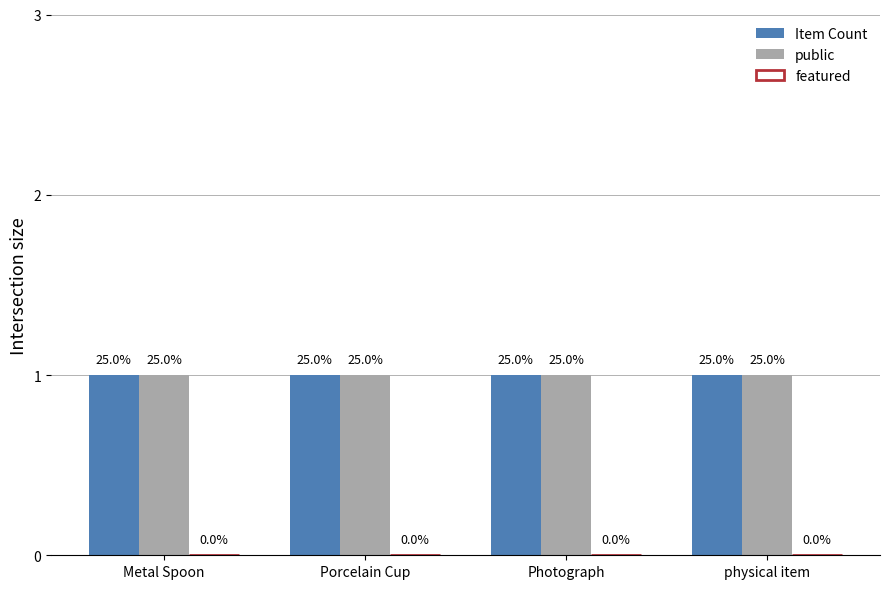

At which label is public closest to 1?

Metal Spoon